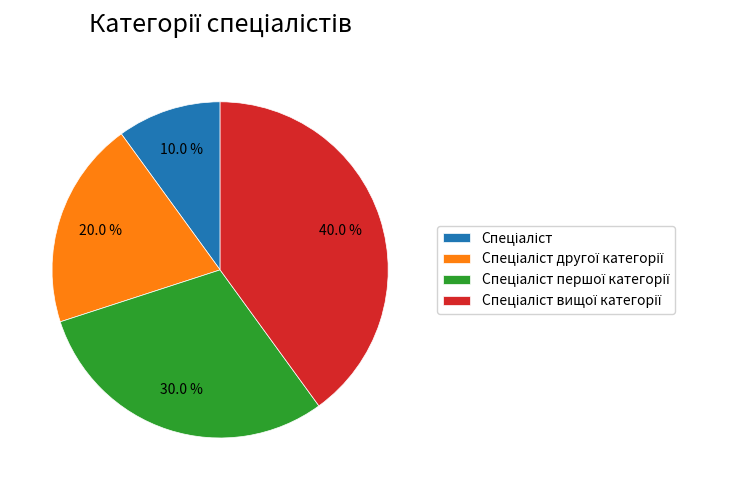

Is there any slice that represents more than half of the pie?

No